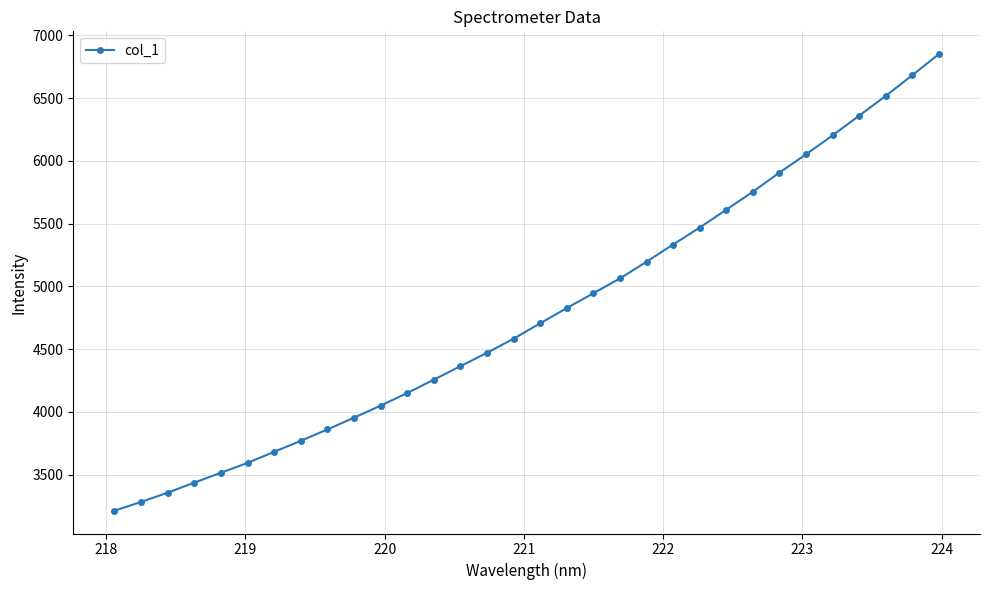

What is the maximum value shown in the chart?

6849.7